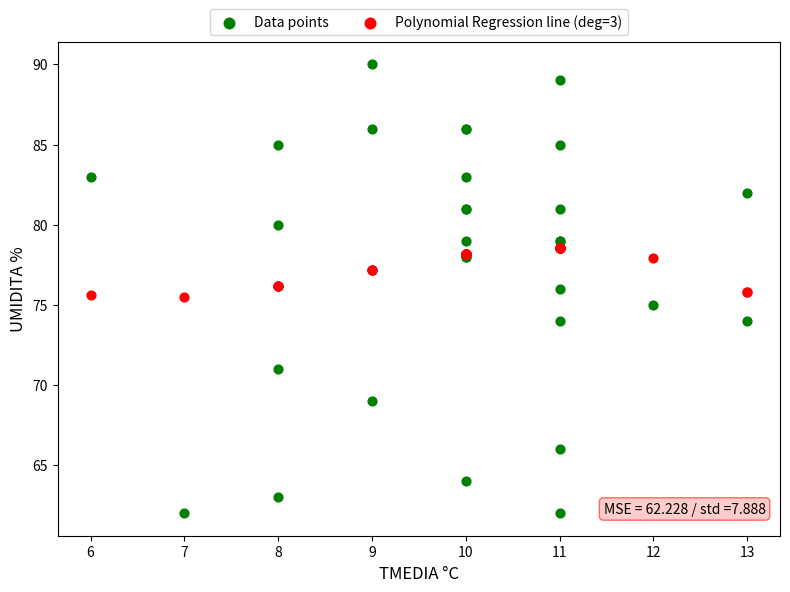

Which series reaches the minimum Y coordinate?

Data points